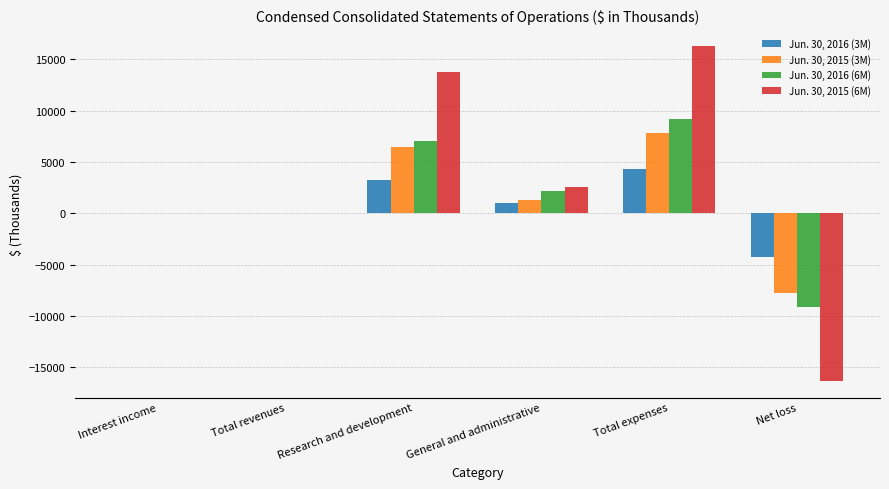

At which category is the sum across all series the highest?

Total expenses